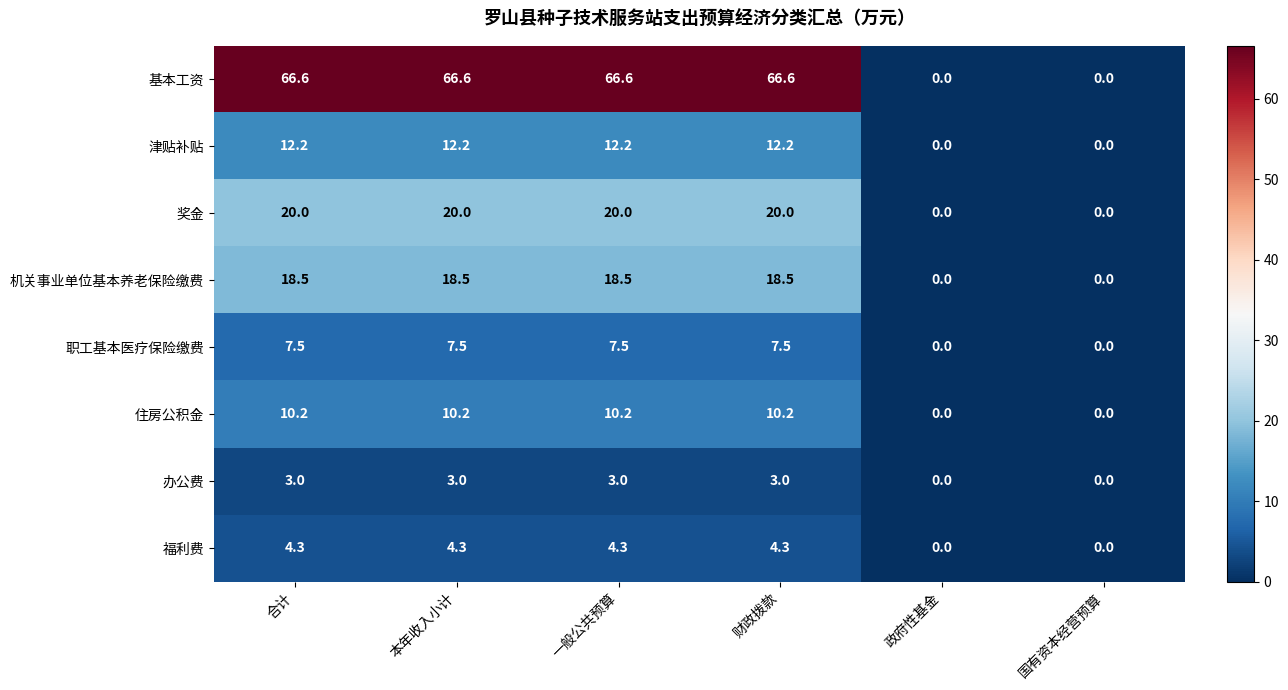

The 机关事业单位基本养老保险缴费 series shows 18.5 at 一般公共预算. True or false?

True